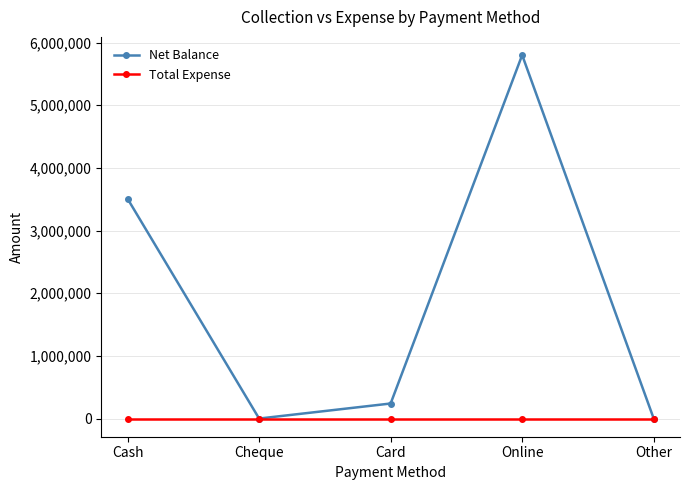

Rank the series by their average value, from highest to lowest.

Net Balance, Total Expense